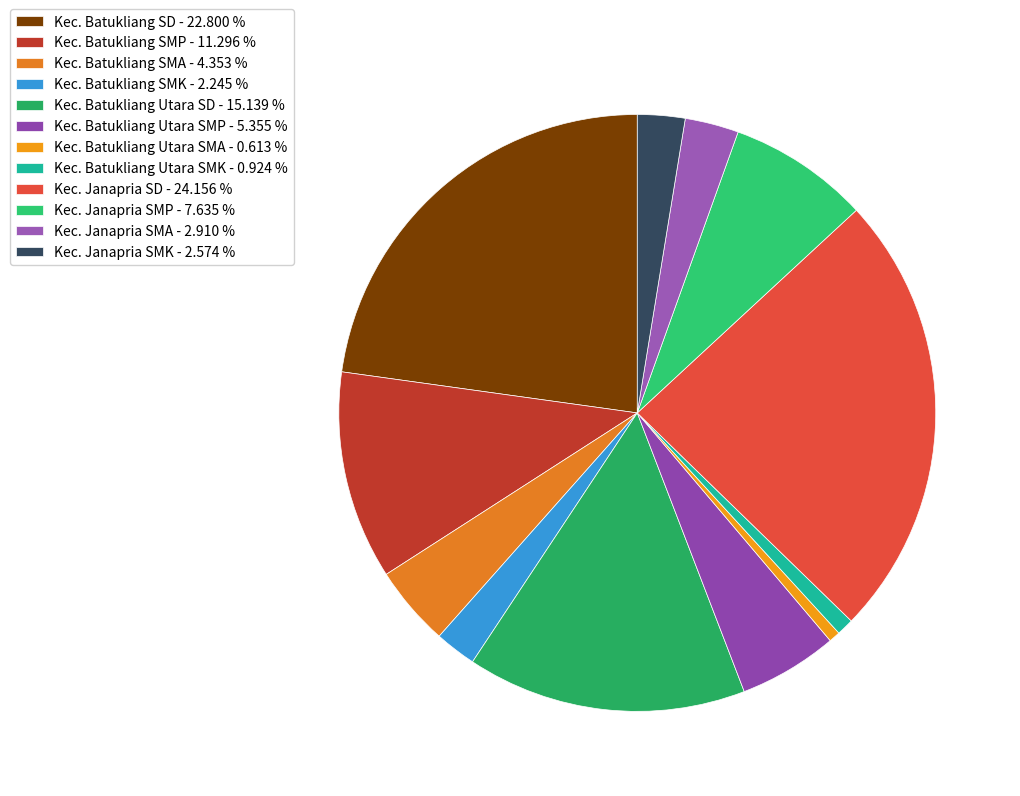

To the nearest percent, what percentage of the pie is Kec. Janapria SMA?

3%